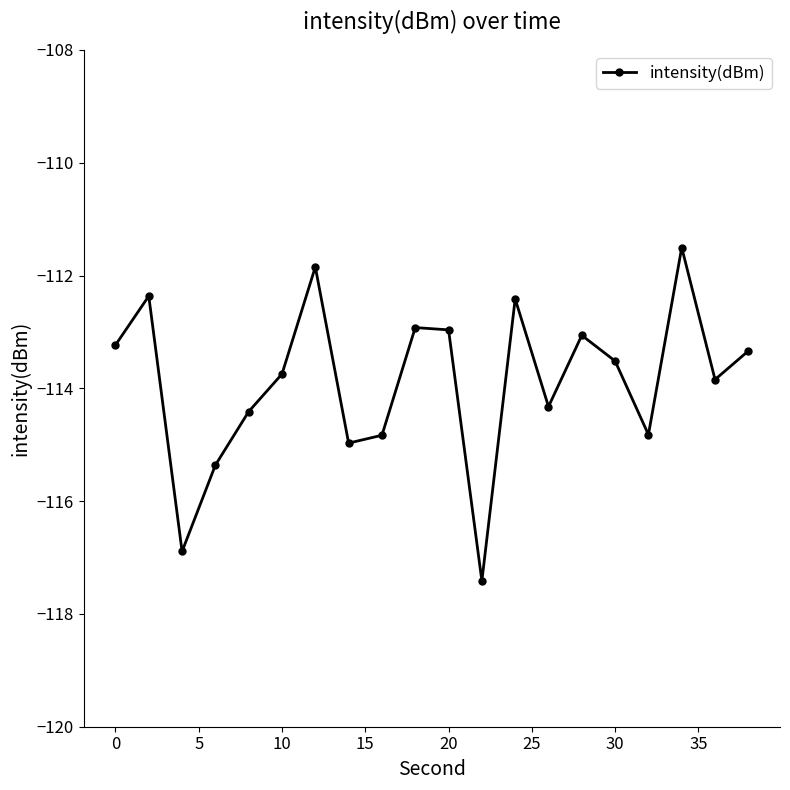

What is the value of the 7th point from the left?

-111.8